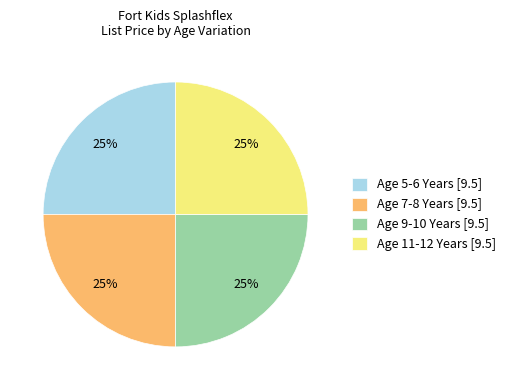

The Age 7-8 Years [9.5] slice represents 25% of the pie. True or false?

True